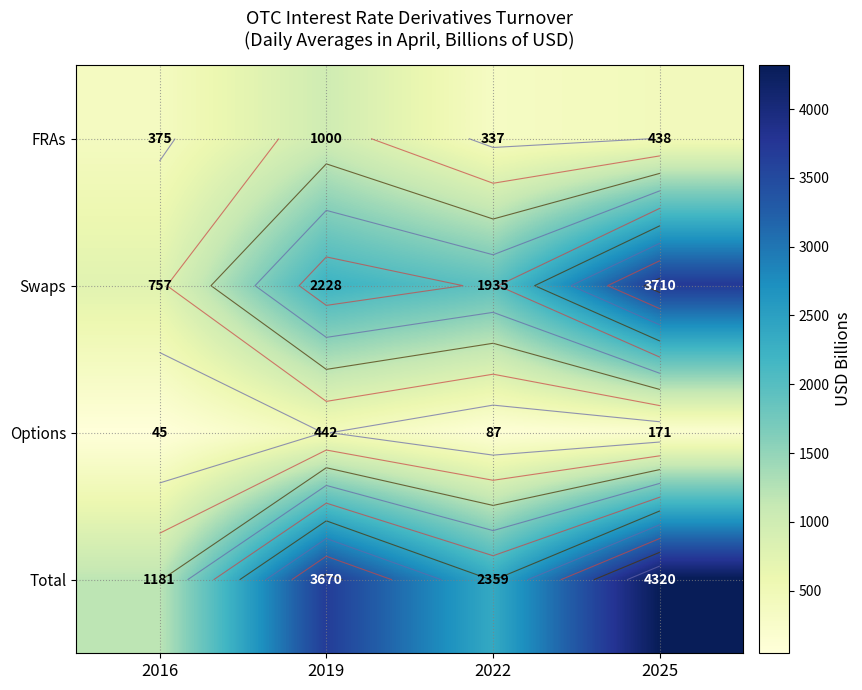

The value of FRAs at 2019 is 698. True or false?

False